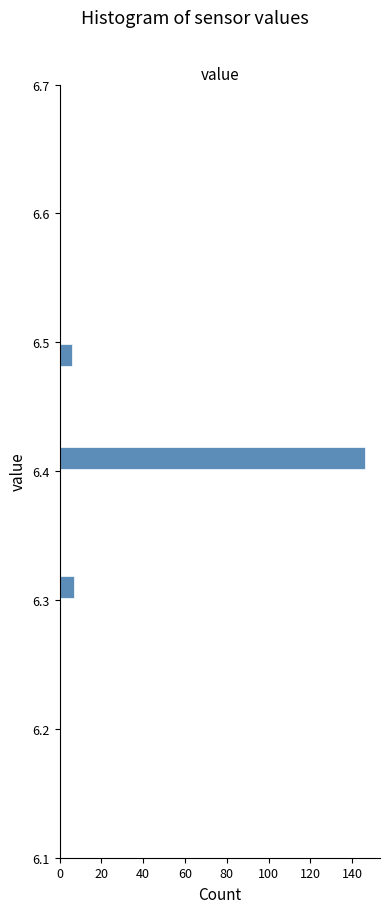

Around what value on the y-axis is the longest bar? Give the approximate position of its centre, as read against the axis.

6.41